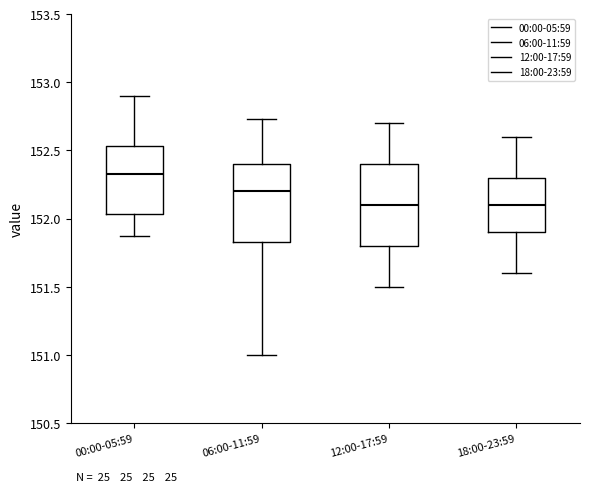

Where does the upper whisker of the box for 00:00-05:59 end on the y-axis? The values are not printed on the chart, so give them approximately, as read against the axis.

152.90